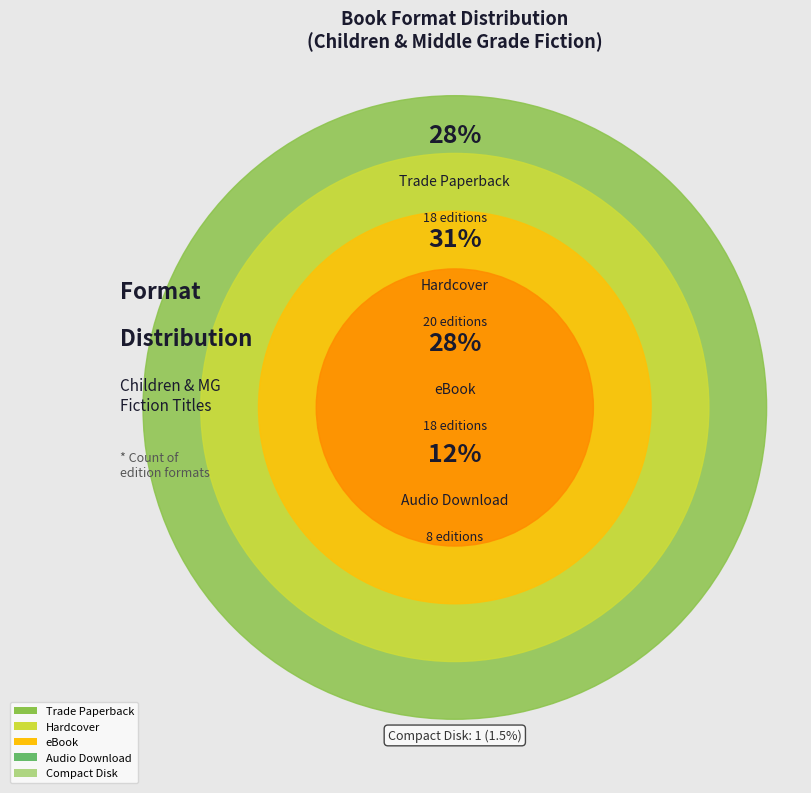

How many segments does this pie chart have?

5